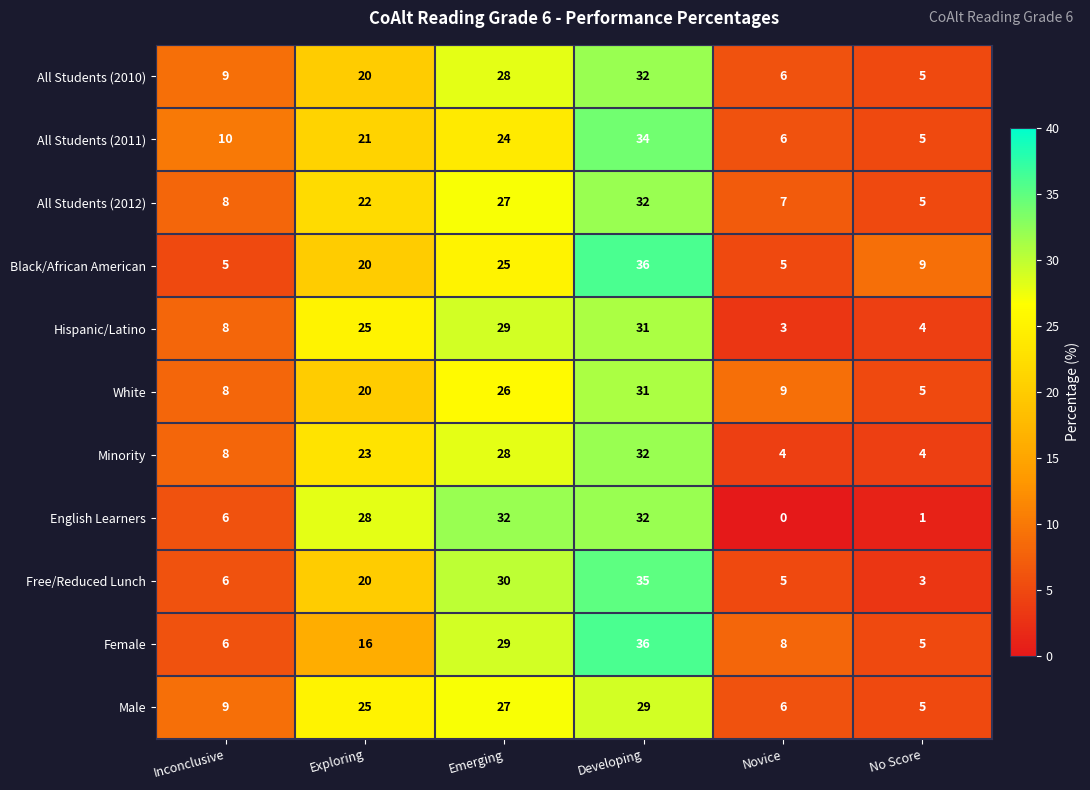

The All Students (2010) series shows 28 at Emerging. True or false?

True